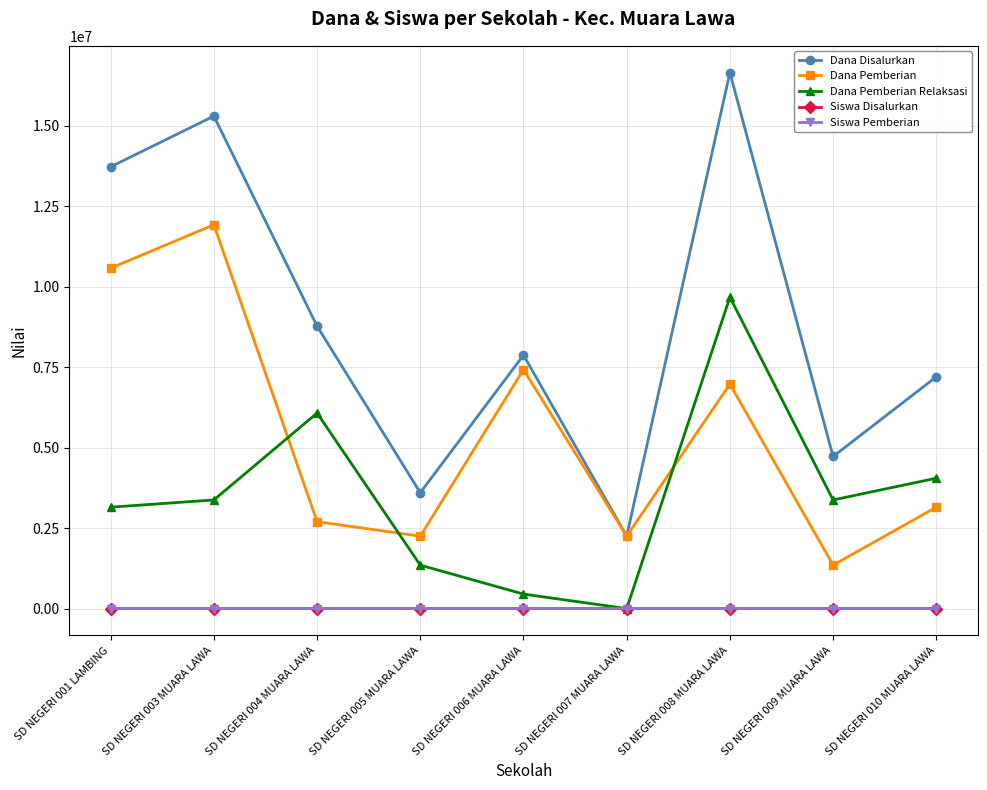

Is the value of Siswa Disalurkan at SD NEGERI 008 MUARA LAWA greater than the value of Dana Pemberian Relaksasi at SD NEGERI 004 MUARA LAWA?

No